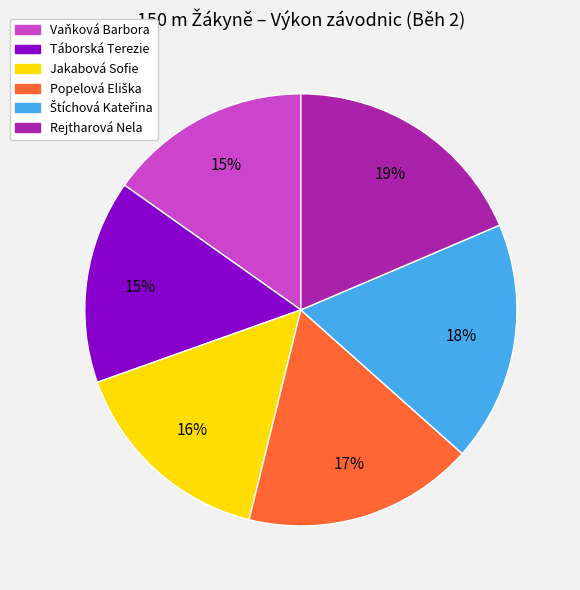

To the nearest percent, what is the average slice percentage?

17%